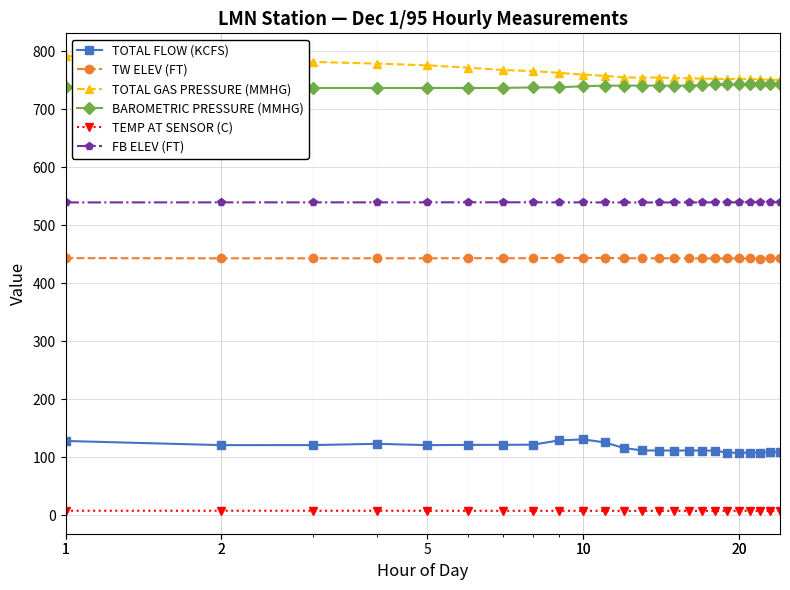

What is the difference between the second highest and minimum values in the FB ELEV (FT) series?

0.3